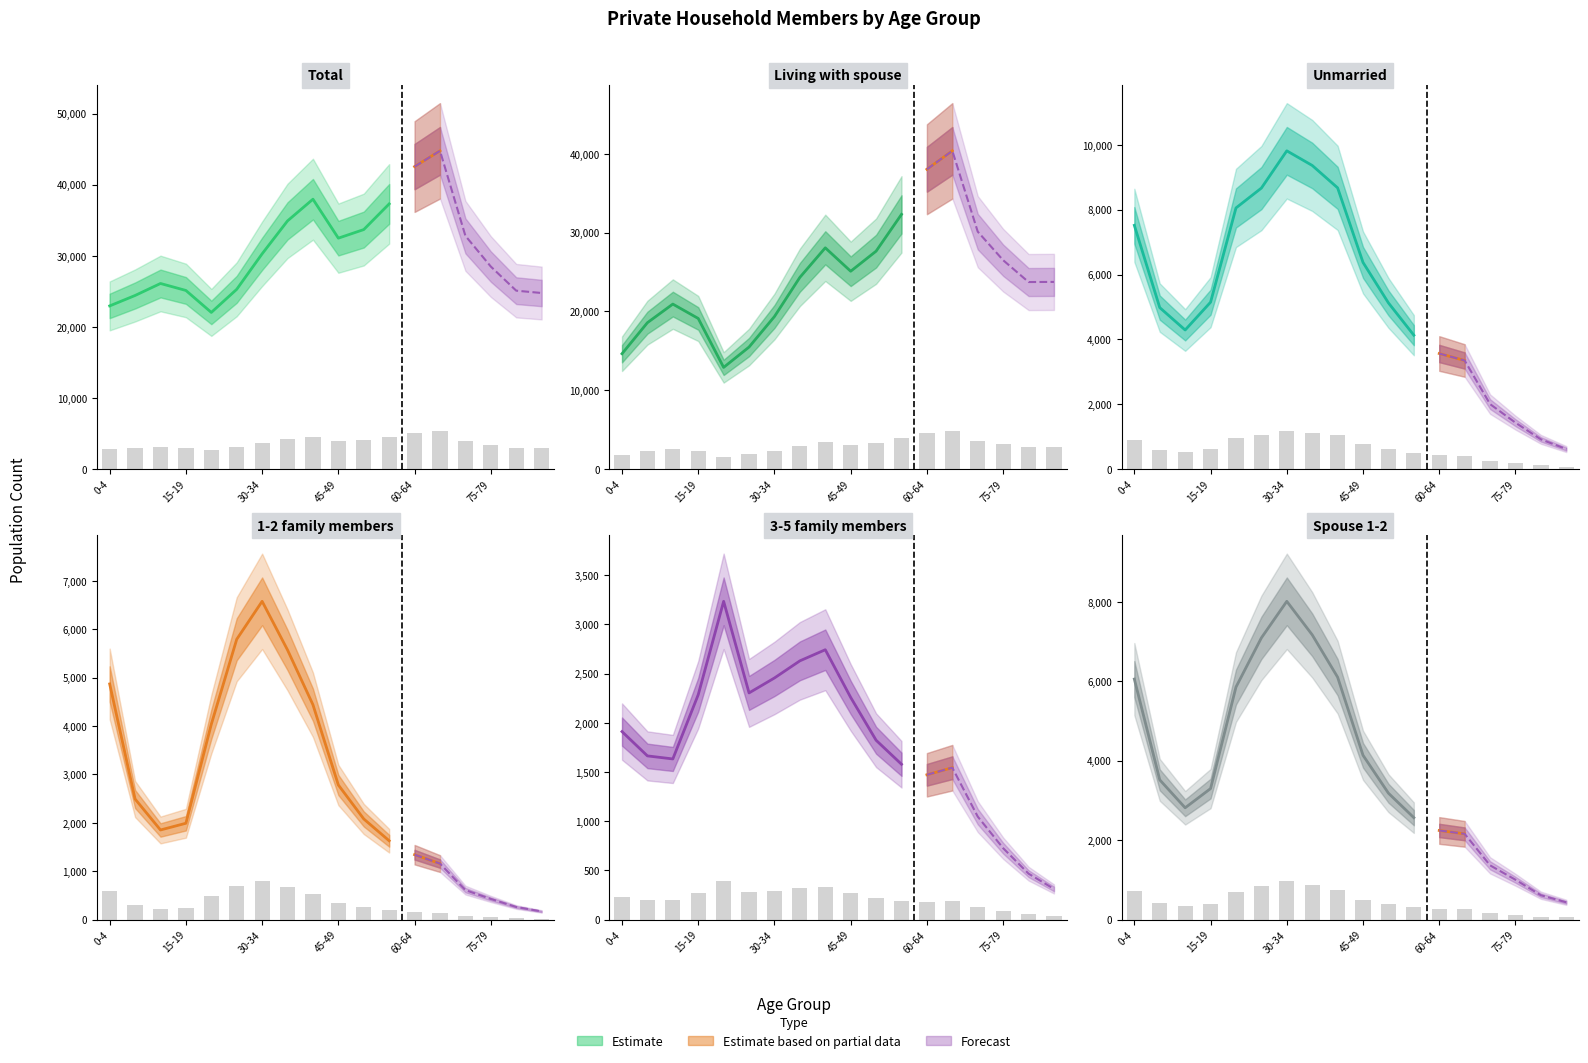

List the labels in order of Total value, largest first.

65-69, 60-64, 40-44, 55-59, 35-39, 50-54, 70-74, 45-49, 30-34, 75-79, 10-14, 25-29, 15-19, 80-84, 85+, 5-9, 0-4, 20-24